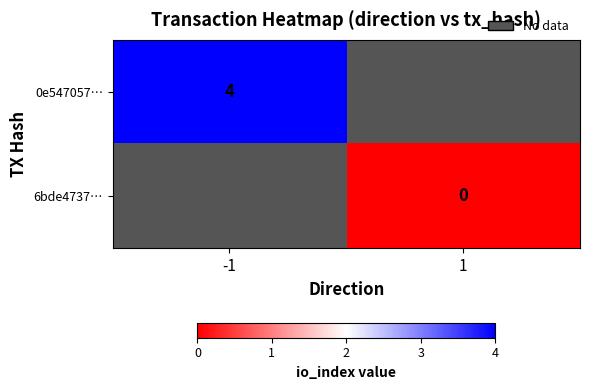

The 0e547057… series shows 4 at -1. True or false?

True